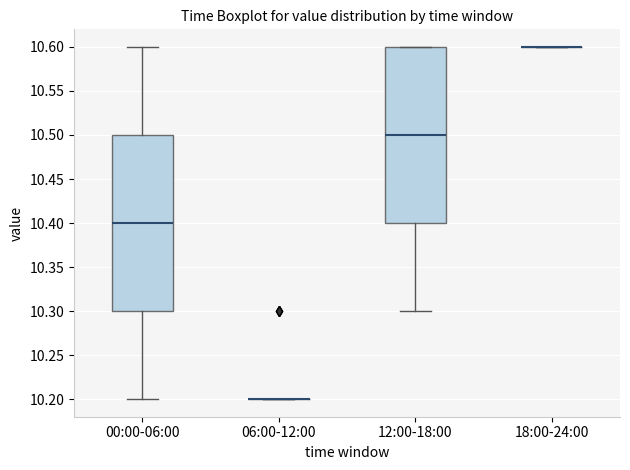

Where is the lower edge of the box for 00:00-06:00 on the y-axis? The values are not printed on the chart, so give them approximately, as read against the axis.

10.3